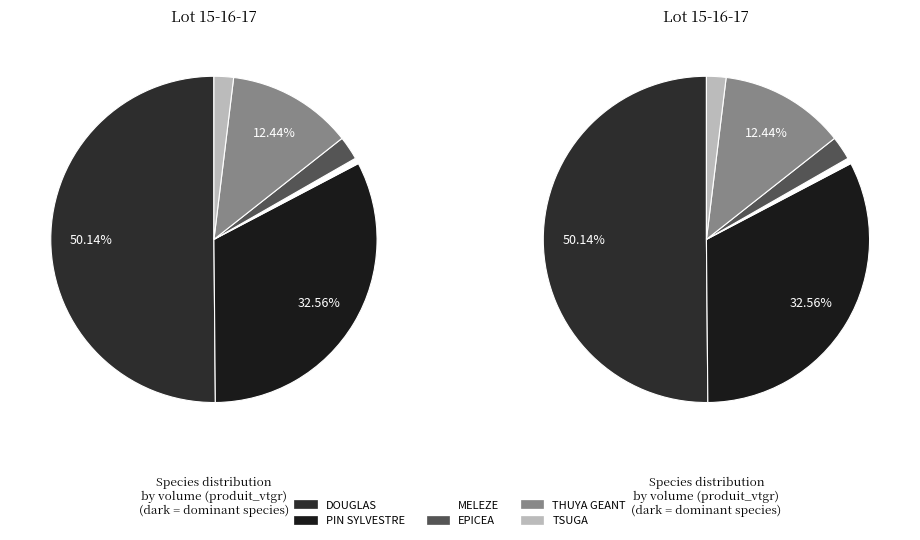

Rank the categories by value from highest to lowest.

DOUGLAS, PIN SYLVESTRE, THUYA GEANT, EPICEA, TSUGA, MELEZE